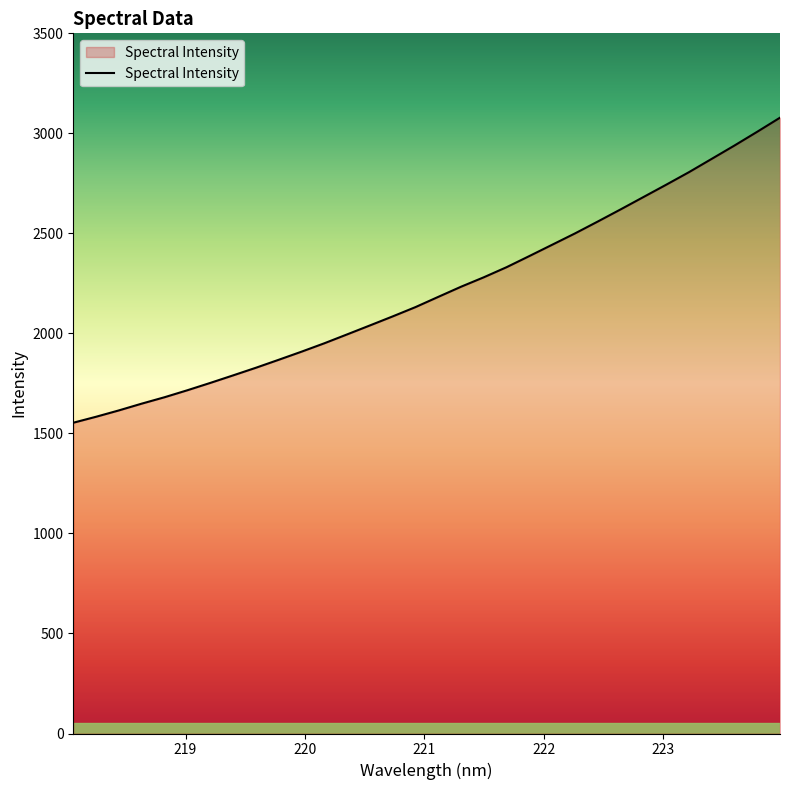

True or false: there are more than 0 points higher than both neighbors.

False